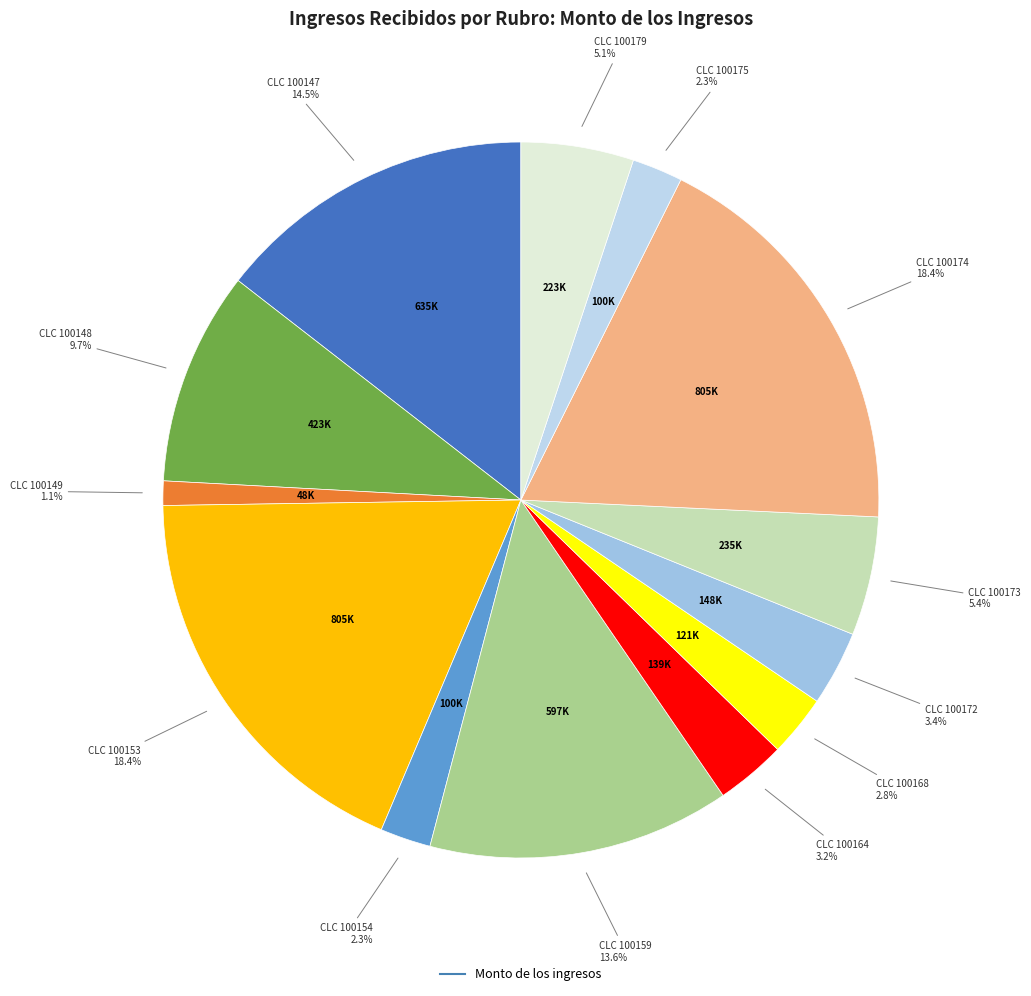

Which slice is the largest?

CLC 100153